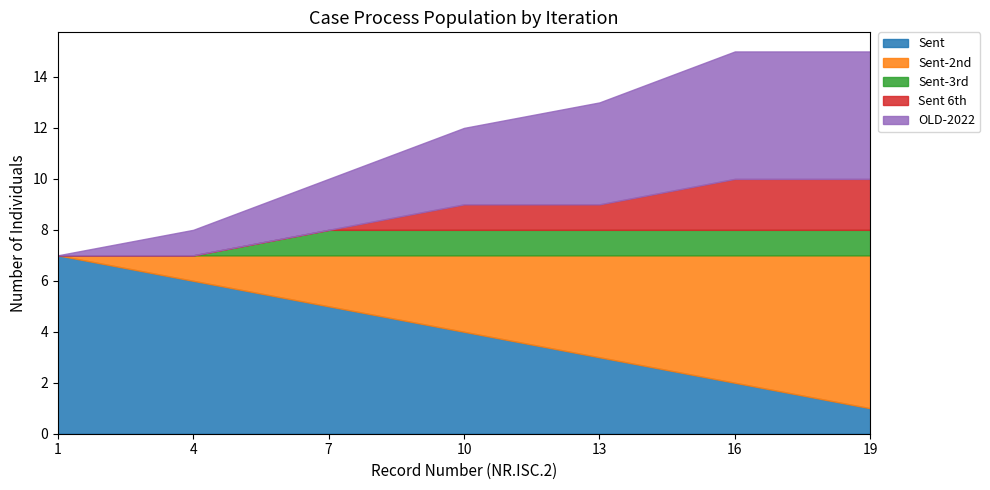

Rank the categories by Sent-3rd value from highest to lowest.

7, 10, 13, 16, 19, 1, 4